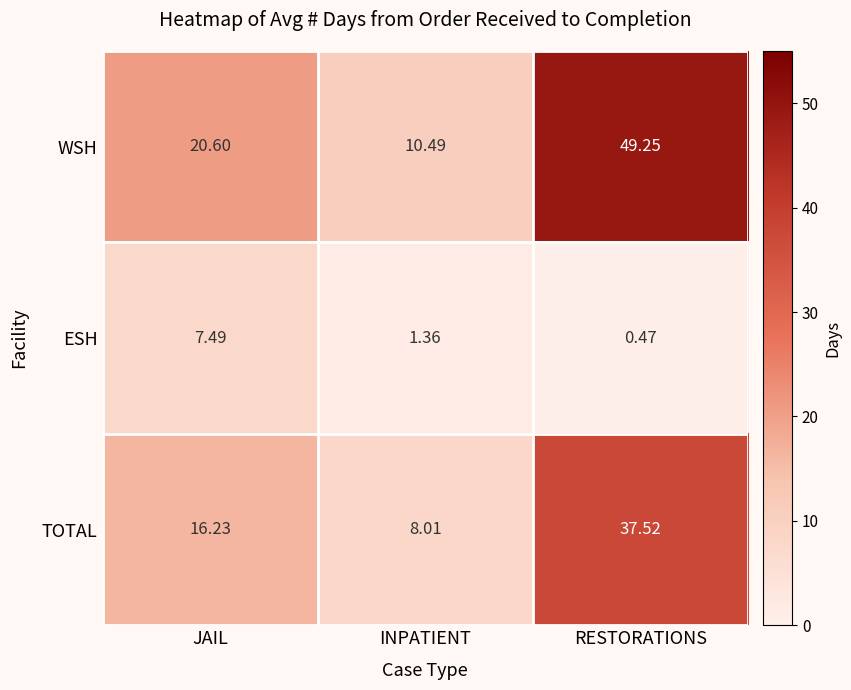

List the series in order of their peak value, lowest first.

ESH, TOTAL, WSH